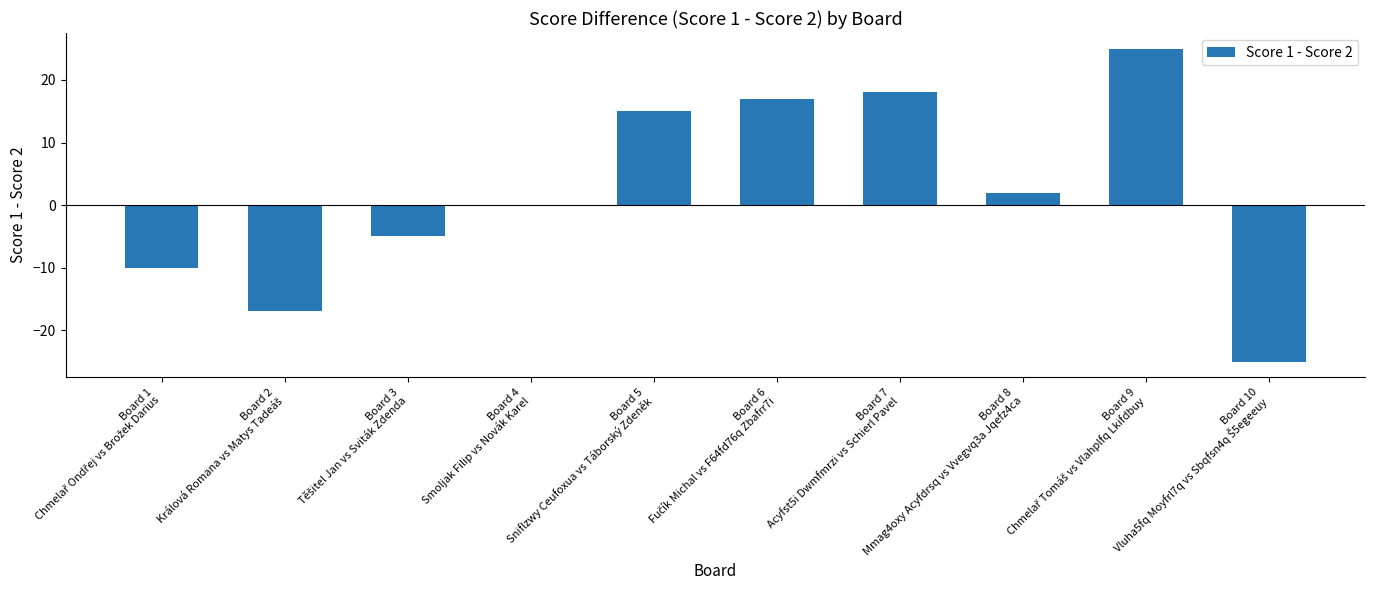

Where is the data nearest to the value 0?

Board 4
Smoljak Filip vs Novák Karel